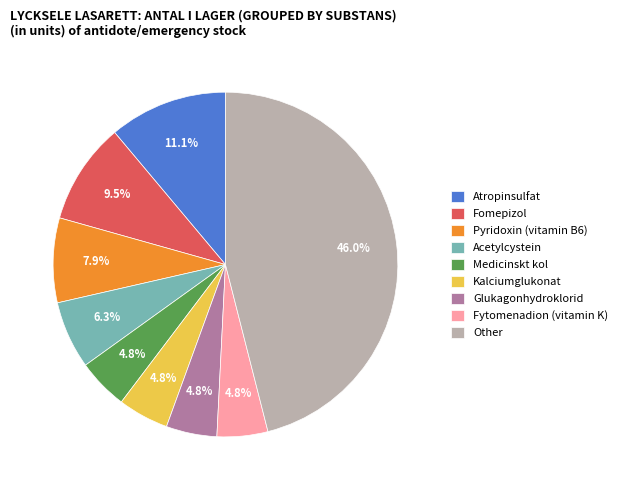

To the nearest percent, what is the average slice percentage?

11%